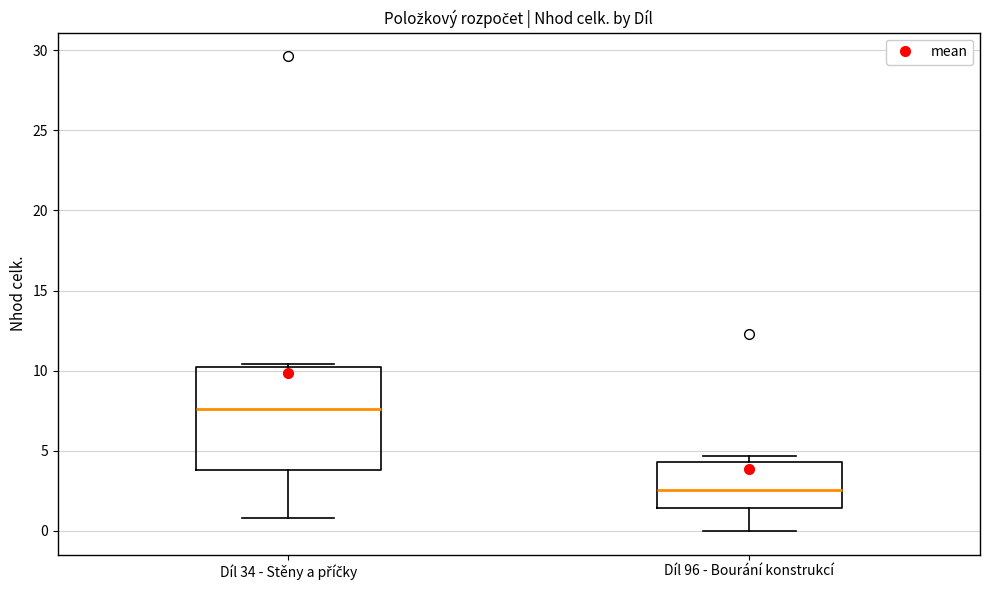

Reading left to right, read every box against the y-axis: the position of its median line, the range the box covers, and the ends of its whiskers. The values are not printed on the chart, so give them approximately, as read against the axis.

Díl 34 - Stěny a příčky: median 7.5, box 4.0 to 10.0, whiskers 1.0 to 10.5
Díl 96 - Bourání konstrukcí: median 2.5, box 1.5 to 4.5, whiskers 0.0 to 4.5 (just above the box's upper edge)